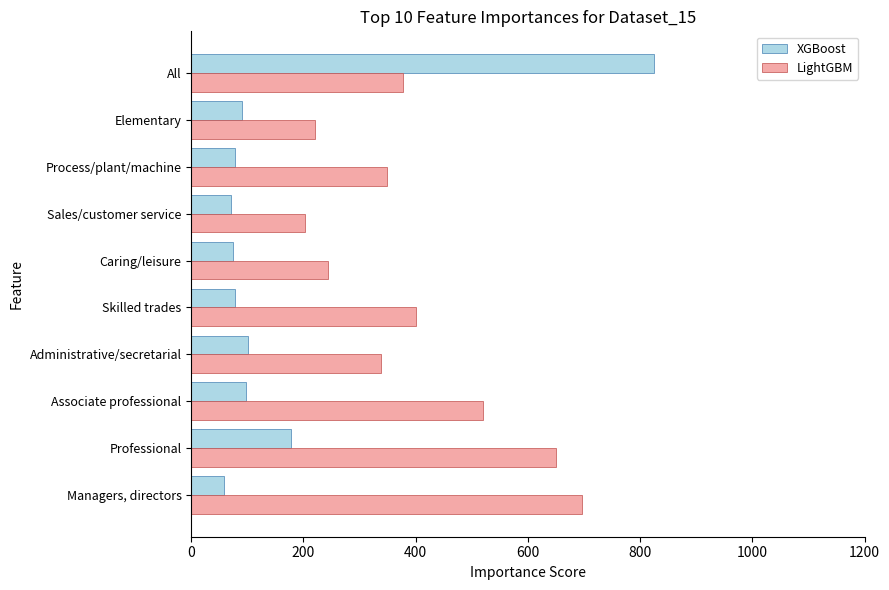

The value of LightGBM at Professional is 650.6. True or false?

True